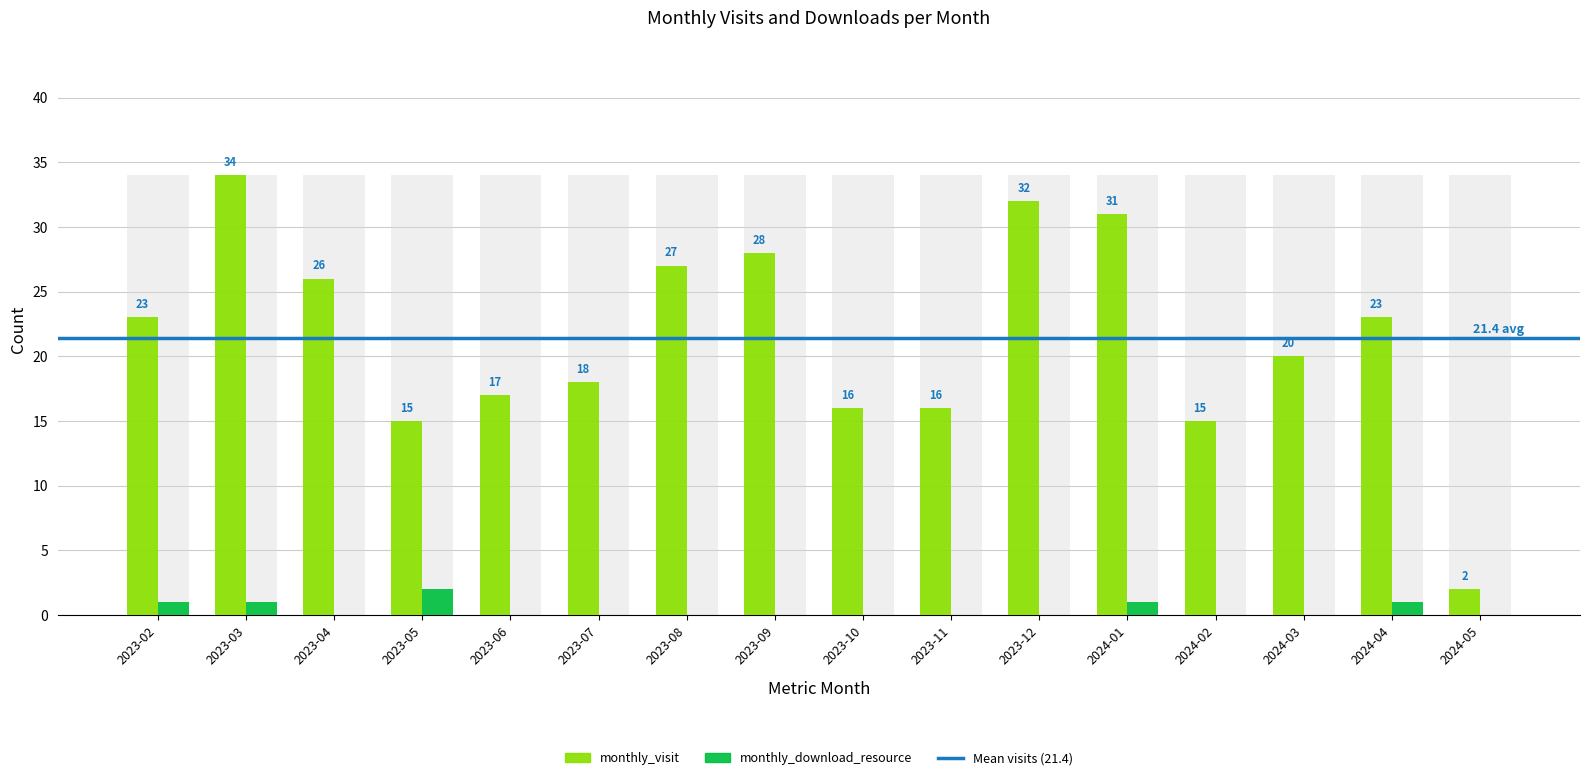

Which series changed the most between 2023-04 and 2024-05?

monthly_visit